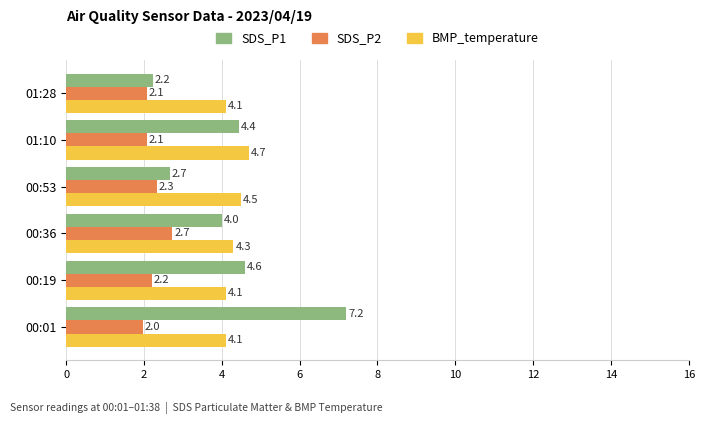

What is the approximate value of SDS_P1 at 01:10?

4.4